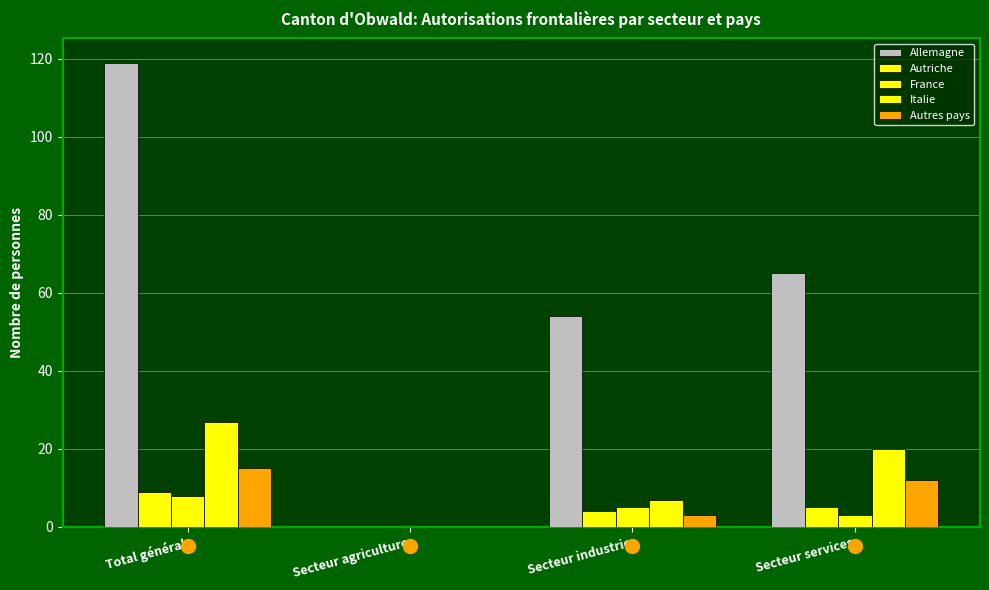

Does the chart contain stacked bars?

No